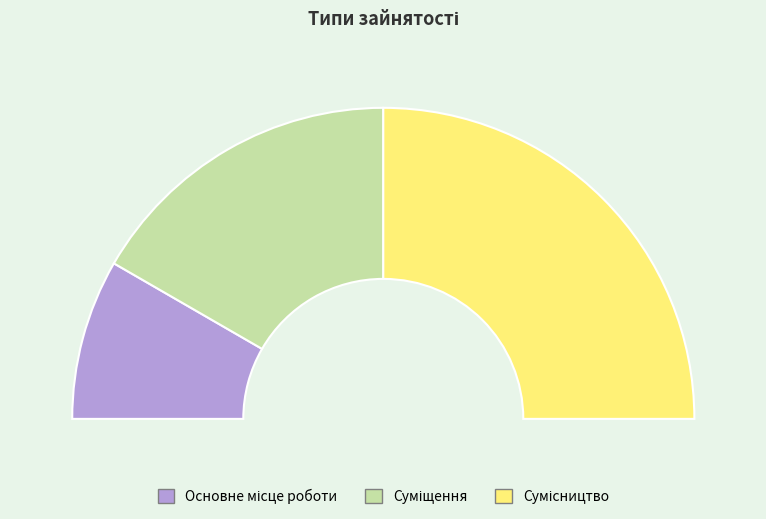

True or false: Основне місце роботи accounts for 17% of the total.

True